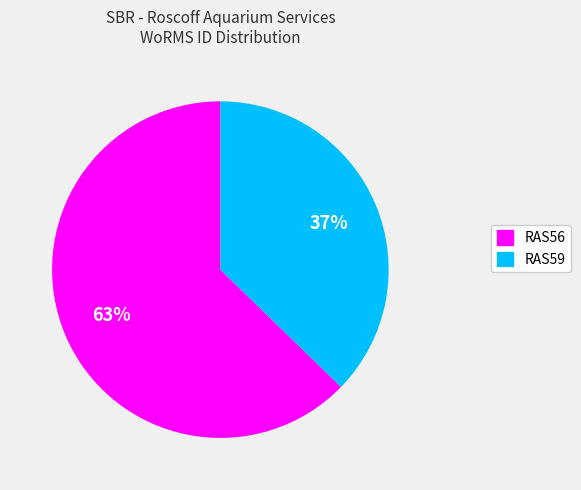

Is RAS56 the majority of the pie?

Yes